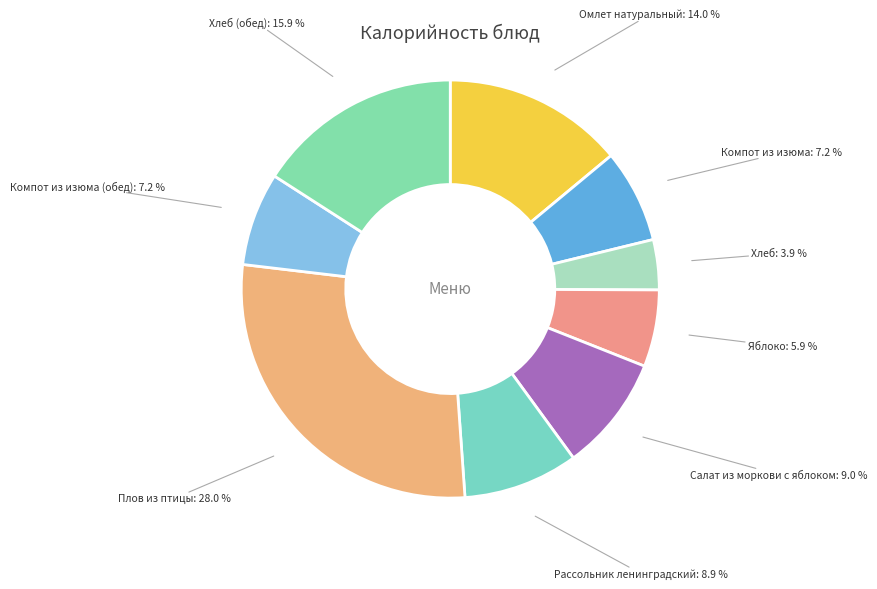

To the nearest percent, what is the combined percentage of Хлеб (обед) and Компот из изюма (обед)?

23%